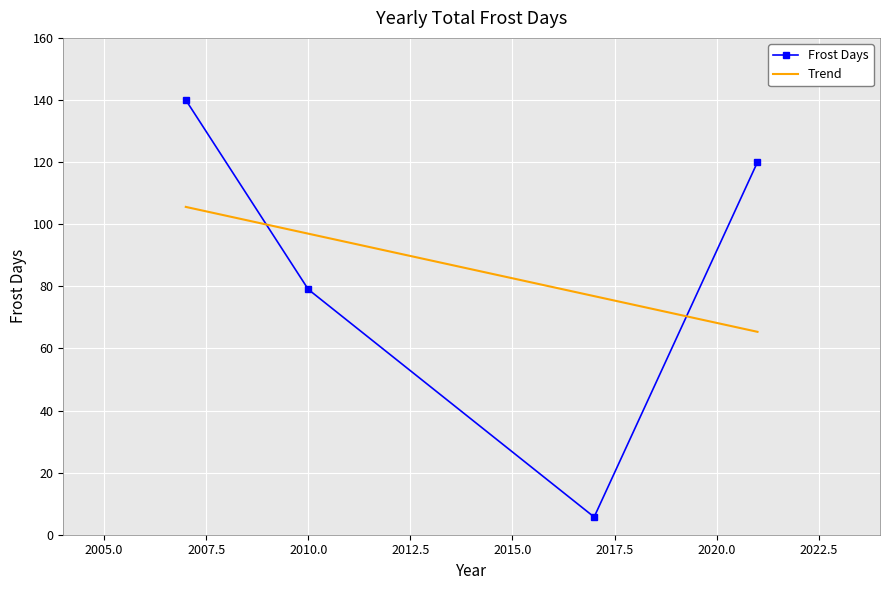

Which category has the lowest value in the Frost Days series?

2017